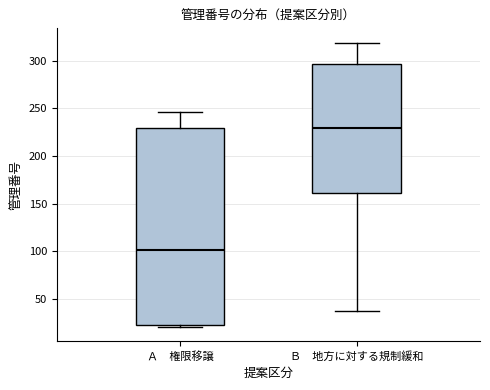

Where does the upper whisker of the box for Ｂ 地方に対する規制緩和 end on the y-axis? The values are not printed on the chart, so give them approximately, as read against the axis.

320